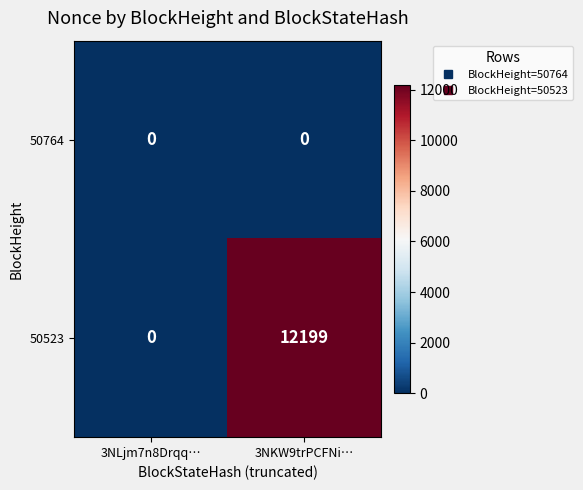

Rank the series by their average value, from lowest to highest.

50764, 50523